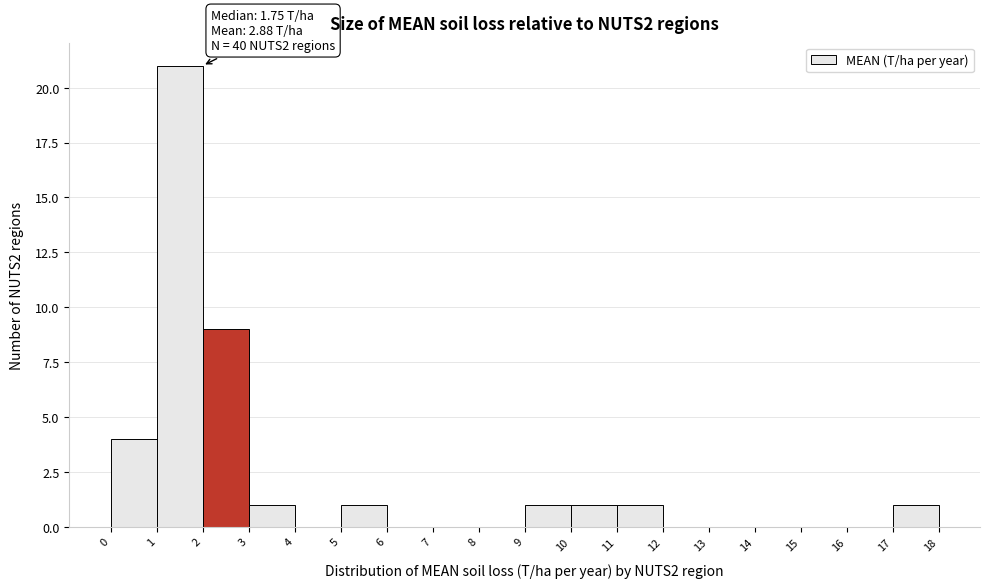

Which range on the x-axis has the tallest bar?

1 to 2